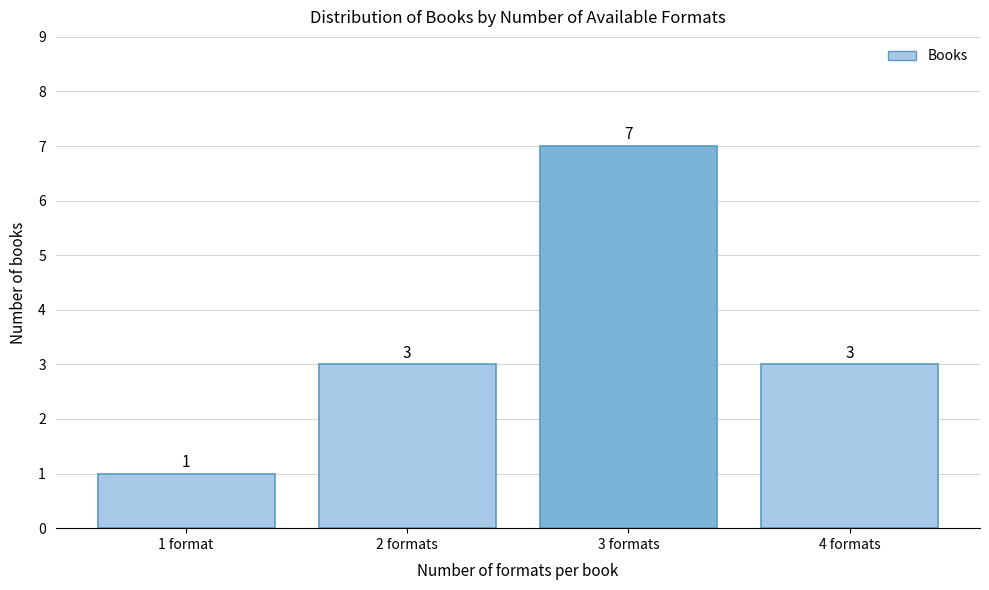

Reading left to right, list all the values displayed in this chart.

1	3	7	3